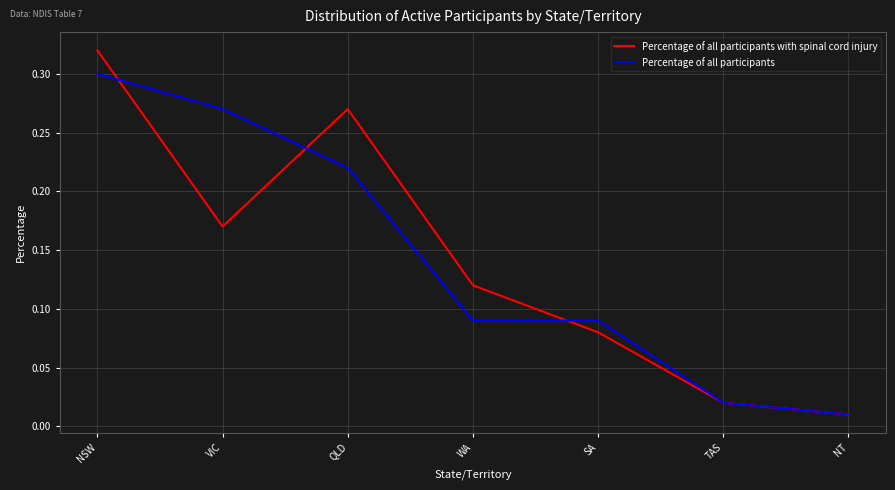

What position from the left is NSW?

1